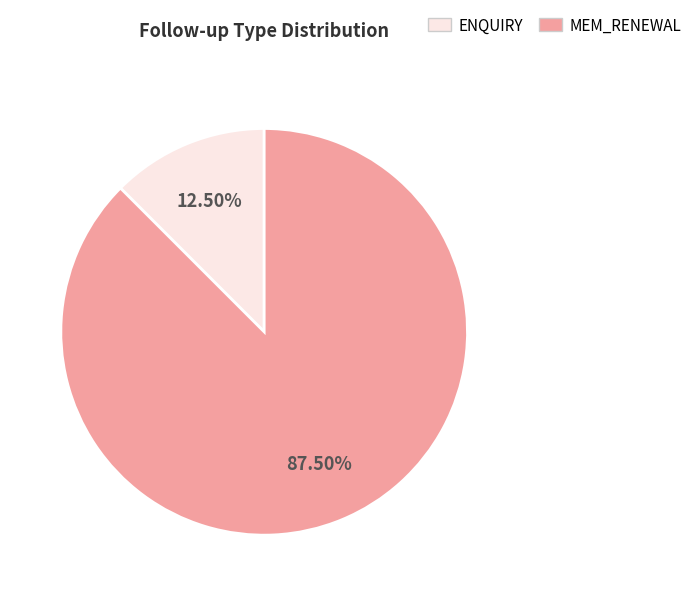

Approximately how many times larger is the value at MEM_RENEWAL compared to ENQUIRY?

7.0